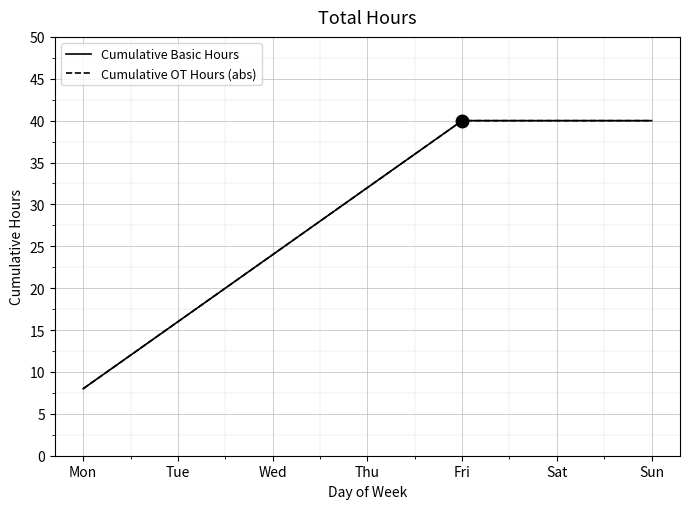

Is this an area chart (filled region under the line)?

No